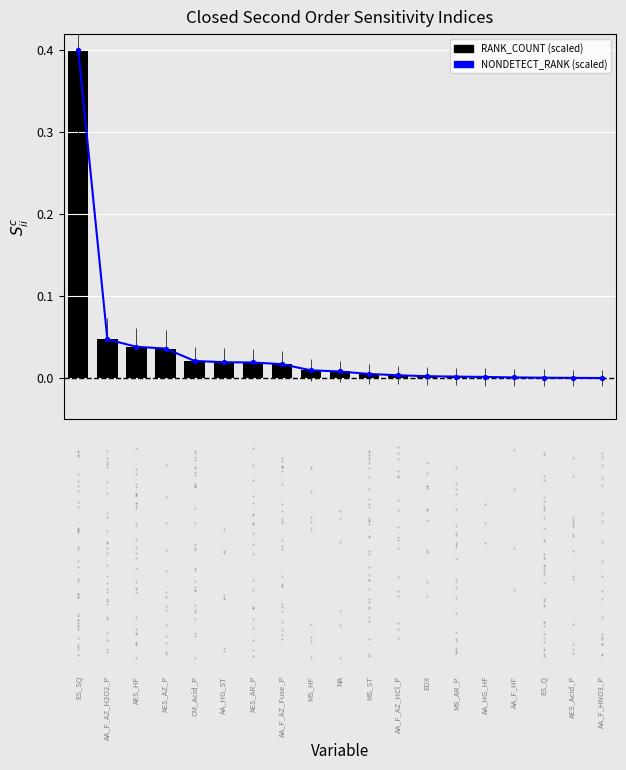

At how many categories does at least one series exceed 0?

19